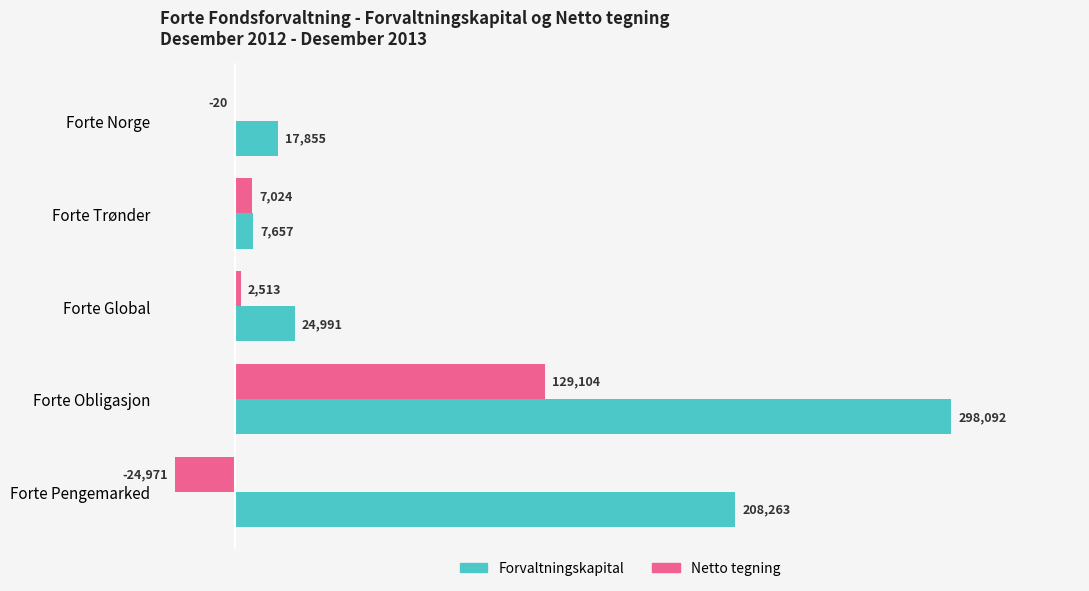

Between Forte Global and Forte Pengemarked, which series saw the biggest shift?

Forvaltningskapital